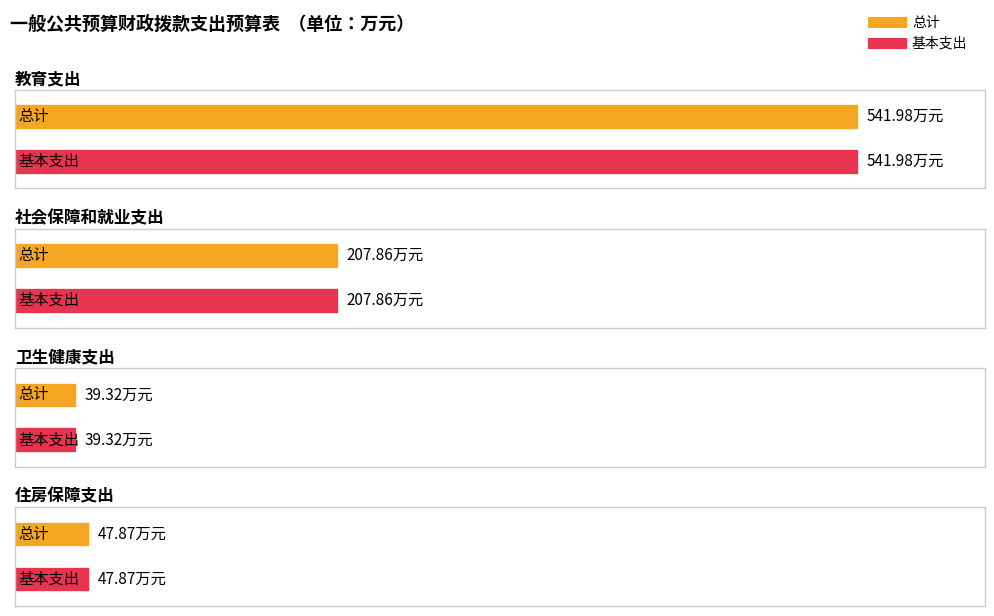

At which category does the chart reach its peak across all series?

教育支出